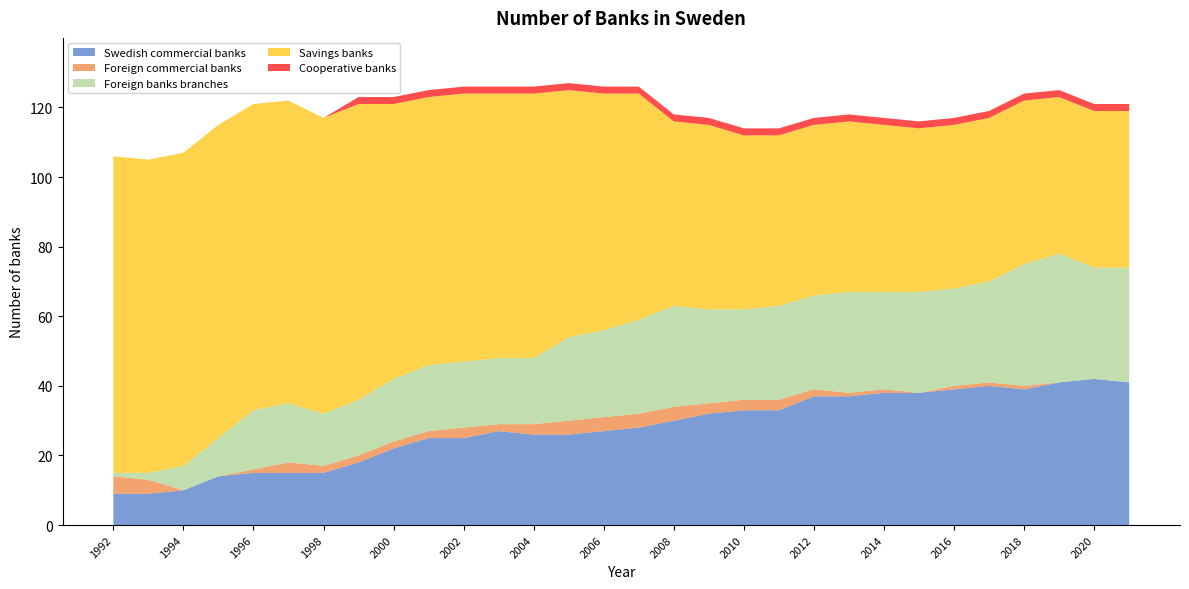

Reading left to right, extract all data points from this chart.

Swedish commercial banks: 9	9	10	14	15	15	15	18	22	25	25	27	26	26	27	28	30	32	33	33	37	37	38	38	39	40	39	41	42	41
Foreign commercial banks: 5	4	0	0	1	3	2	2	2	2	3	2	3	4	4	4	4	3	3	3	2	1	1	0	1	1	1	0	0	0
Foreign banks branches: 1	2	7	11	17	17	15	16	18	19	19	19	19	24	25	27	29	27	26	27	27	29	28	29	28	29	35	37	32	33
Savings banks: 91	90	90	90	88	87	85	85	79	77	77	76	76	71	68	65	53	53	50	49	49	49	48	47	47	47	47	45	45	45
Cooperative banks: 0	0	0	0	0	0	0	2	2	2	2	2	2	2	2	2	2	2	2	2	2	2	2	2	2	2	2	2	2	2